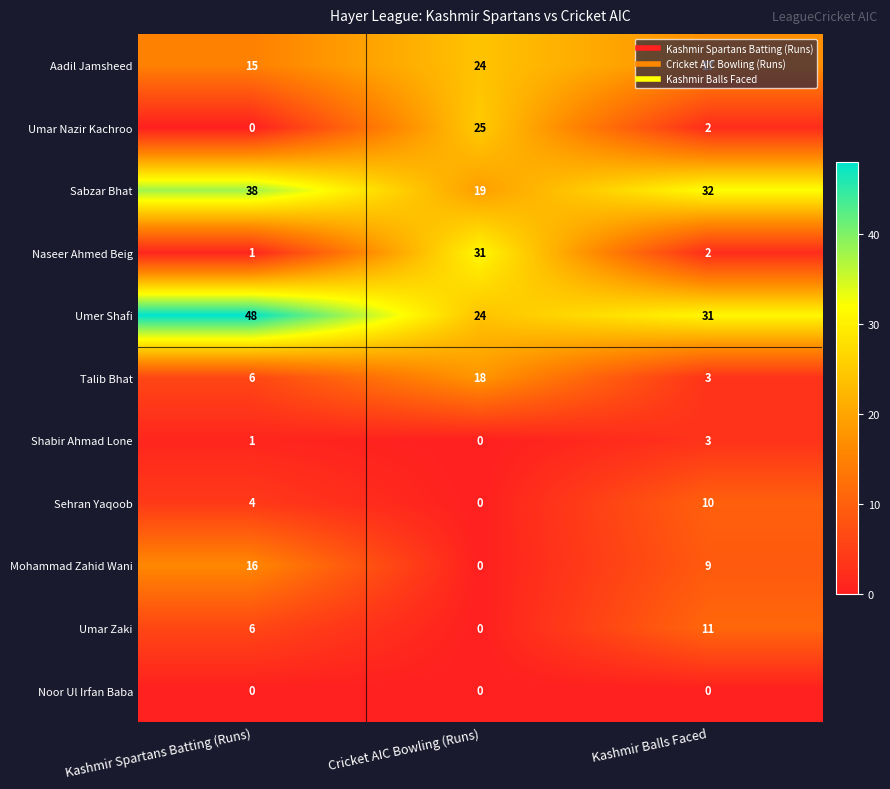

At how many categories does at least one series exceed 19?

3